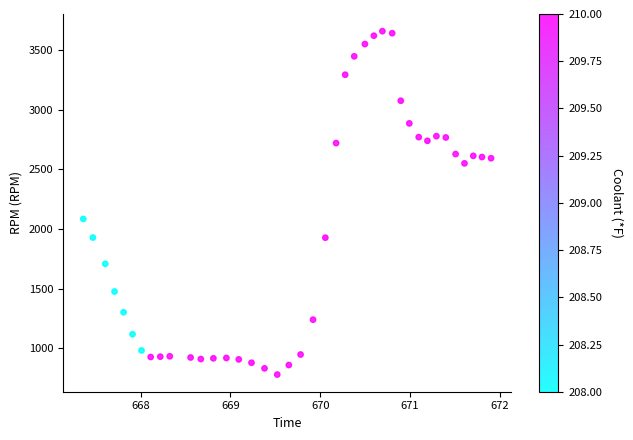

What is the range of Y values (max minus min)?

2878